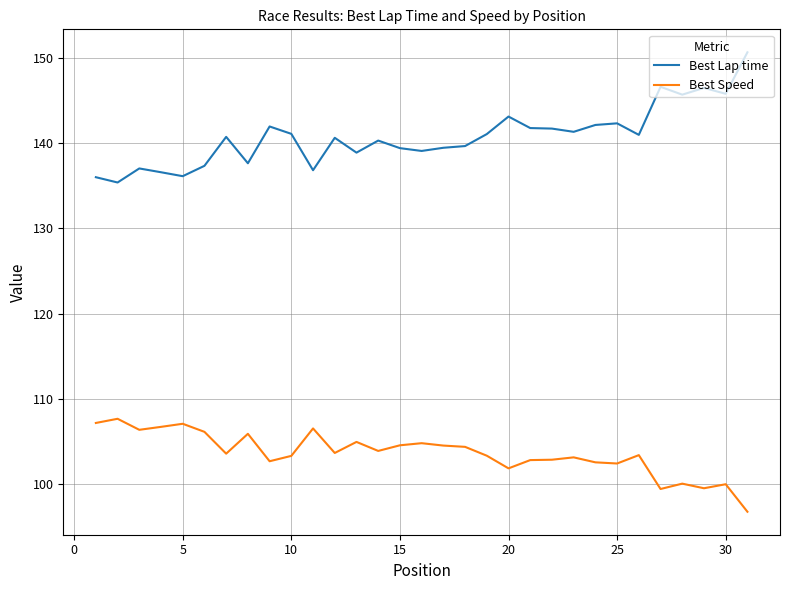

What is the highest value of the Best Lap time series?

150.7